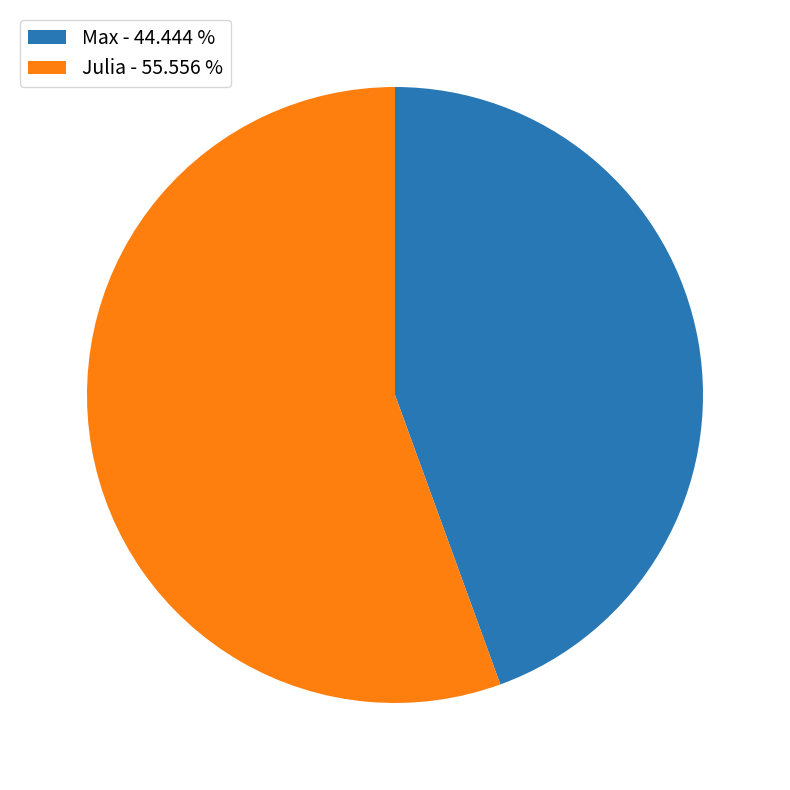

Which category has the smallest portion of the pie?

Max